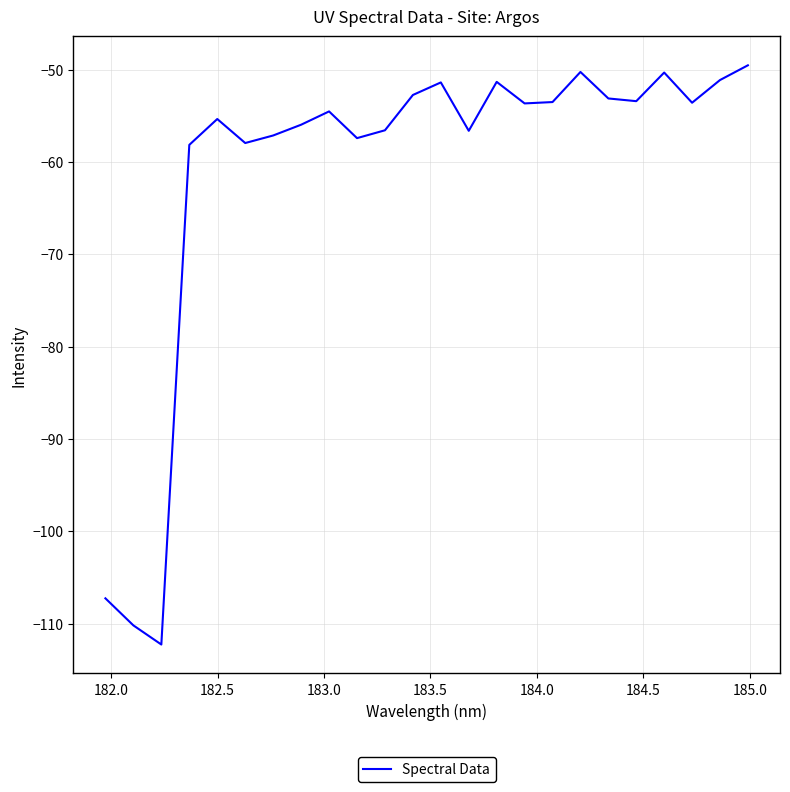

What is the difference between the maximum and minimum values?

62.7